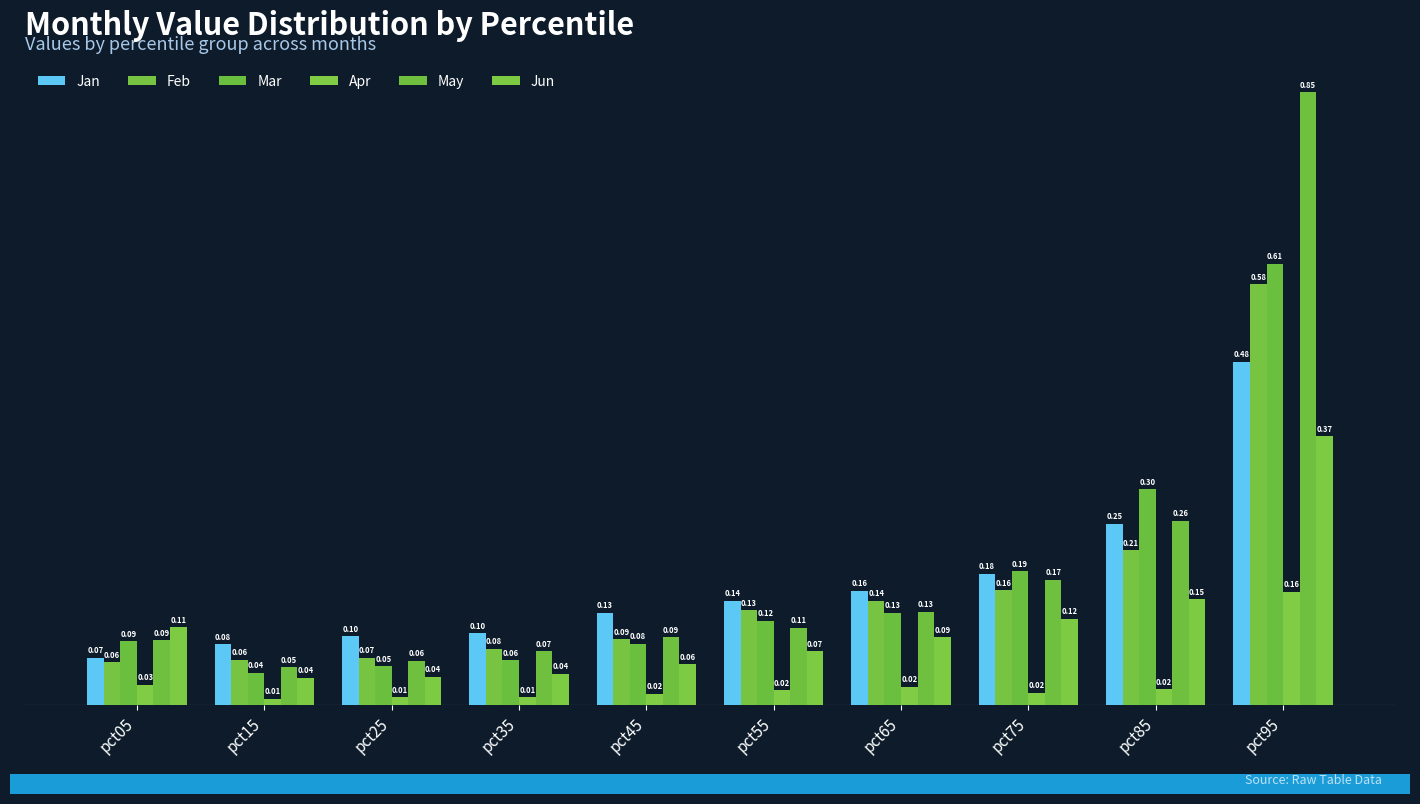

What is the maximum value shown in the chart?

0.9